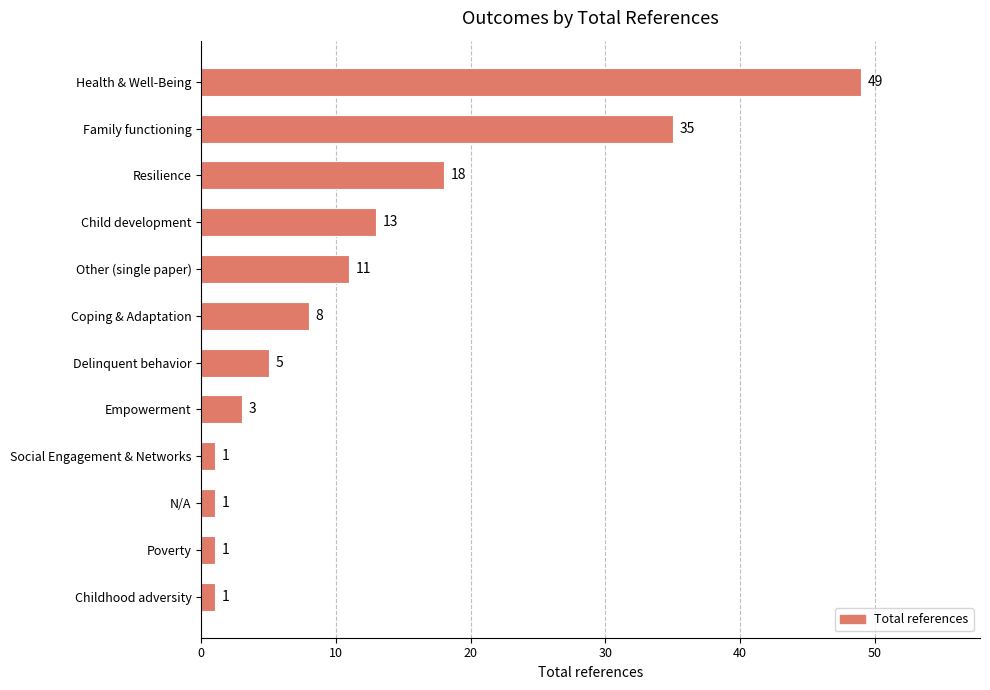

Count the number of data series in this chart.

1